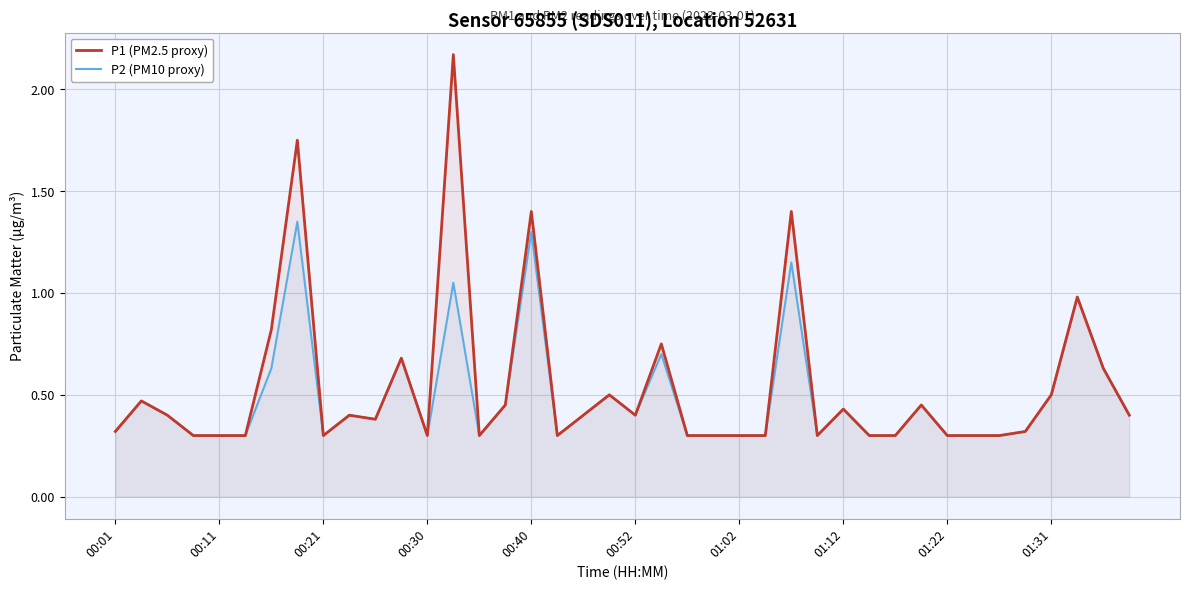

Which series has the largest range (max minus min)?

P1 (PM2.5 proxy)